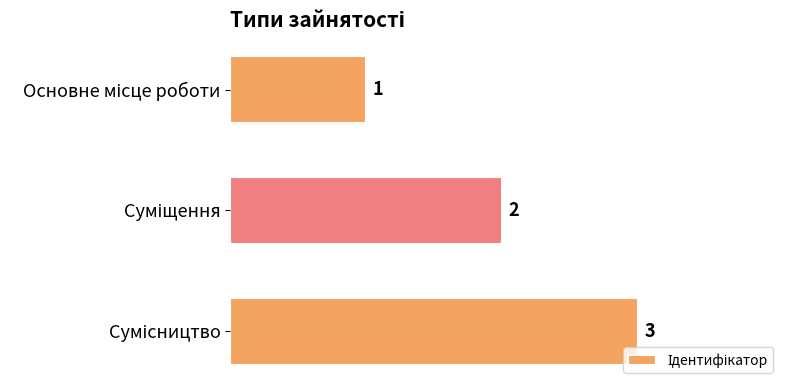

What is the value of the 2nd bar from the top?

2